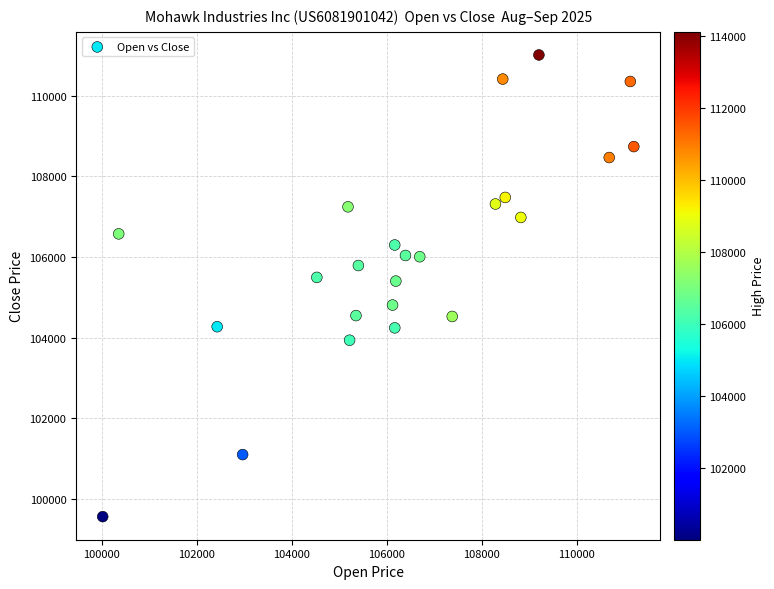

What is the range of X values (max minus min)?

11177